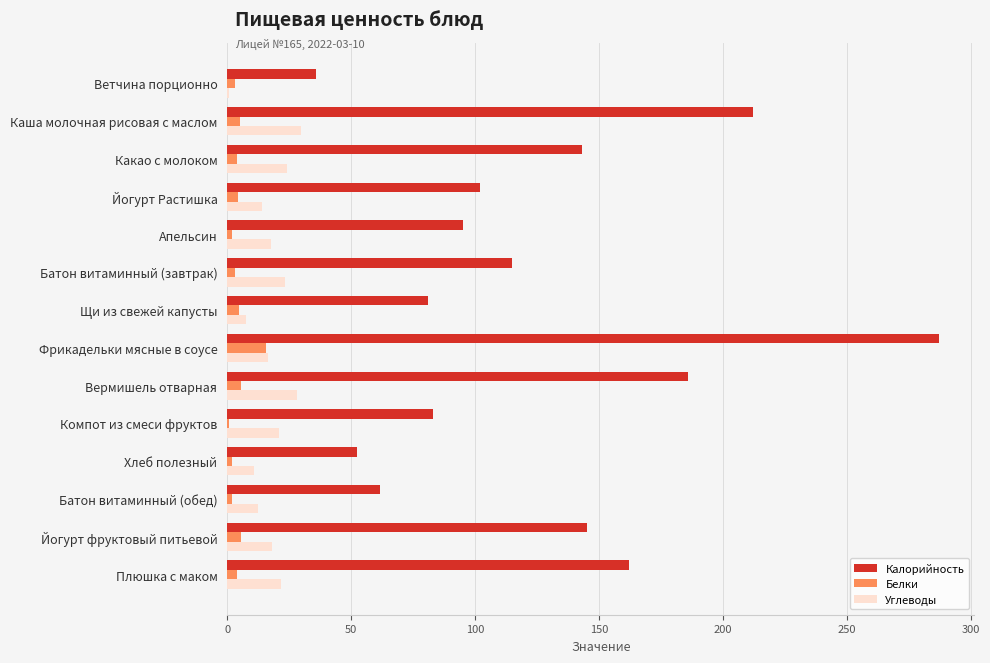

What is the sum of all Калорийность values?

1761.2